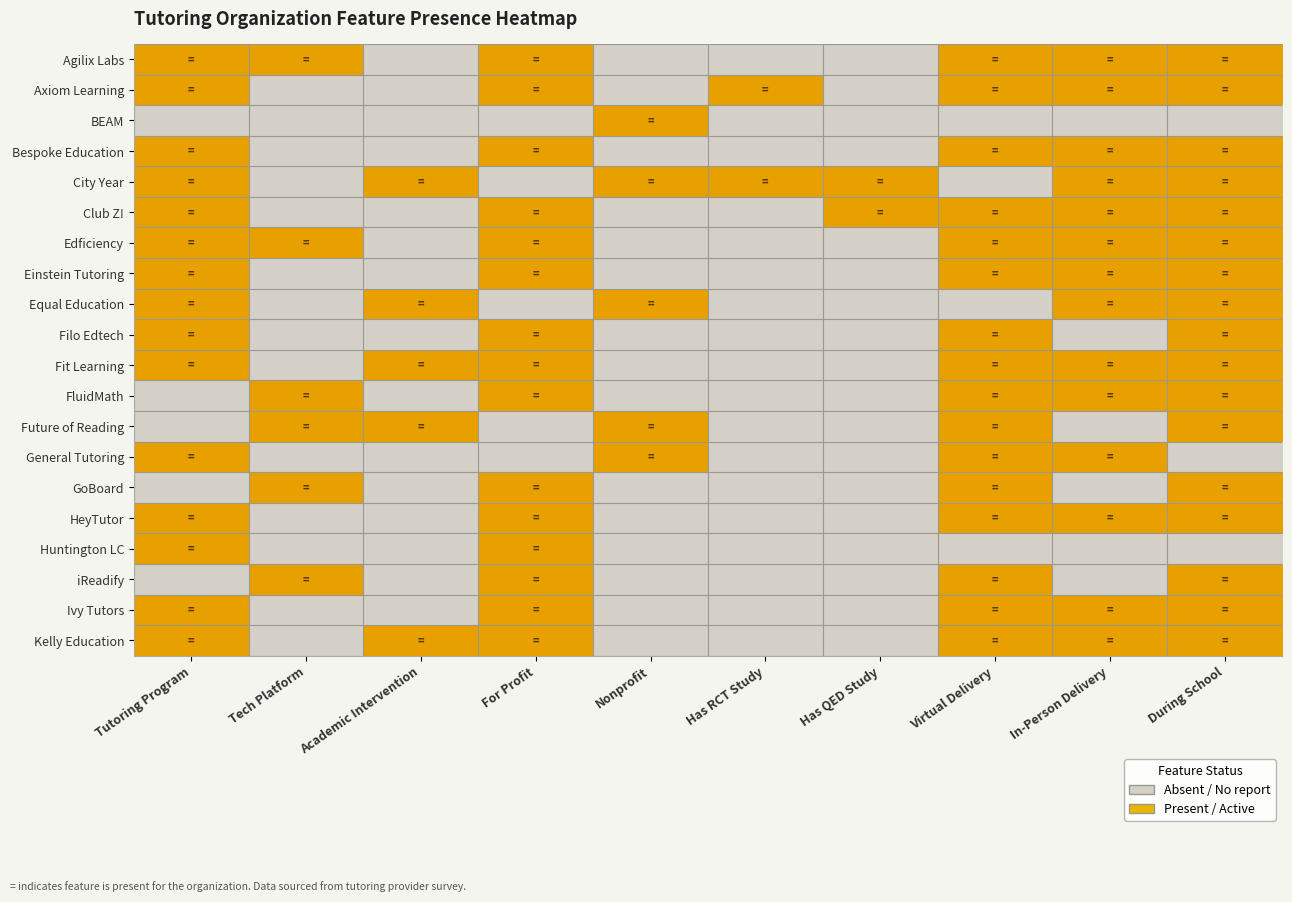

Reading right to left, transcribe all the data shown in this chart.

Agilix Labs: During School=1	In-Person Delivery=1	Virtual Delivery=1	Has QED Study=0	Has RCT Study=0	Nonprofit=0	For Profit=1	Academic Intervention=0	Tech Platform=1	Tutoring Program=1
Axiom Learning: During School=1	In-Person Delivery=1	Virtual Delivery=1	Has QED Study=0	Has RCT Study=1	Nonprofit=0	For Profit=1	Academic Intervention=0	Tech Platform=0	Tutoring Program=1
BEAM: During School=0	In-Person Delivery=0	Virtual Delivery=0	Has QED Study=0	Has RCT Study=0	Nonprofit=1	For Profit=0	Academic Intervention=0	Tech Platform=0	Tutoring Program=0
Bespoke Education: During School=1	In-Person Delivery=1	Virtual Delivery=1	Has QED Study=0	Has RCT Study=0	Nonprofit=0	For Profit=1	Academic Intervention=0	Tech Platform=0	Tutoring Program=1
City Year: During School=1	In-Person Delivery=1	Virtual Delivery=0	Has QED Study=1	Has RCT Study=1	Nonprofit=1	For Profit=0	Academic Intervention=1	Tech Platform=0	Tutoring Program=1
Club Z!: During School=1	In-Person Delivery=1	Virtual Delivery=1	Has QED Study=1	Has RCT Study=0	Nonprofit=0	For Profit=1	Academic Intervention=0	Tech Platform=0	Tutoring Program=1
Edficiency: During School=1	In-Person Delivery=1	Virtual Delivery=1	Has QED Study=0	Has RCT Study=0	Nonprofit=0	For Profit=1	Academic Intervention=0	Tech Platform=1	Tutoring Program=1
Einstein Tutoring: During School=1	In-Person Delivery=1	Virtual Delivery=1	Has QED Study=0	Has RCT Study=0	Nonprofit=0	For Profit=1	Academic Intervention=0	Tech Platform=0	Tutoring Program=1
Equal Education: During School=1	In-Person Delivery=1	Virtual Delivery=0	Has QED Study=0	Has RCT Study=0	Nonprofit=1	For Profit=0	Academic Intervention=1	Tech Platform=0	Tutoring Program=1
Filo Edtech: During School=1	In-Person Delivery=0	Virtual Delivery=1	Has QED Study=0	Has RCT Study=0	Nonprofit=0	For Profit=1	Academic Intervention=0	Tech Platform=0	Tutoring Program=1
Fit Learning: During School=1	In-Person Delivery=1	Virtual Delivery=1	Has QED Study=0	Has RCT Study=0	Nonprofit=0	For Profit=1	Academic Intervention=1	Tech Platform=0	Tutoring Program=1
FluidMath: During School=1	In-Person Delivery=1	Virtual Delivery=1	Has QED Study=0	Has RCT Study=0	Nonprofit=0	For Profit=1	Academic Intervention=0	Tech Platform=1	Tutoring Program=0
Future of Reading: During School=1	In-Person Delivery=0	Virtual Delivery=1	Has QED Study=0	Has RCT Study=0	Nonprofit=1	For Profit=0	Academic Intervention=1	Tech Platform=1	Tutoring Program=0
General Tutoring: During School=0	In-Person Delivery=1	Virtual Delivery=1	Has QED Study=0	Has RCT Study=0	Nonprofit=1	For Profit=0	Academic Intervention=0	Tech Platform=0	Tutoring Program=1
GoBoard: During School=1	In-Person Delivery=0	Virtual Delivery=1	Has QED Study=0	Has RCT Study=0	Nonprofit=0	For Profit=1	Academic Intervention=0	Tech Platform=1	Tutoring Program=0
HeyTutor: During School=1	In-Person Delivery=1	Virtual Delivery=1	Has QED Study=0	Has RCT Study=0	Nonprofit=0	For Profit=1	Academic Intervention=0	Tech Platform=0	Tutoring Program=1
Huntington LC: During School=0	In-Person Delivery=0	Virtual Delivery=0	Has QED Study=0	Has RCT Study=0	Nonprofit=0	For Profit=1	Academic Intervention=0	Tech Platform=0	Tutoring Program=1
iReadify: During School=1	In-Person Delivery=0	Virtual Delivery=1	Has QED Study=0	Has RCT Study=0	Nonprofit=0	For Profit=1	Academic Intervention=0	Tech Platform=1	Tutoring Program=0
Ivy Tutors: During School=1	In-Person Delivery=1	Virtual Delivery=1	Has QED Study=0	Has RCT Study=0	Nonprofit=0	For Profit=1	Academic Intervention=0	Tech Platform=0	Tutoring Program=1
Kelly Education: During School=1	In-Person Delivery=1	Virtual Delivery=1	Has QED Study=0	Has RCT Study=0	Nonprofit=0	For Profit=1	Academic Intervention=1	Tech Platform=0	Tutoring Program=1